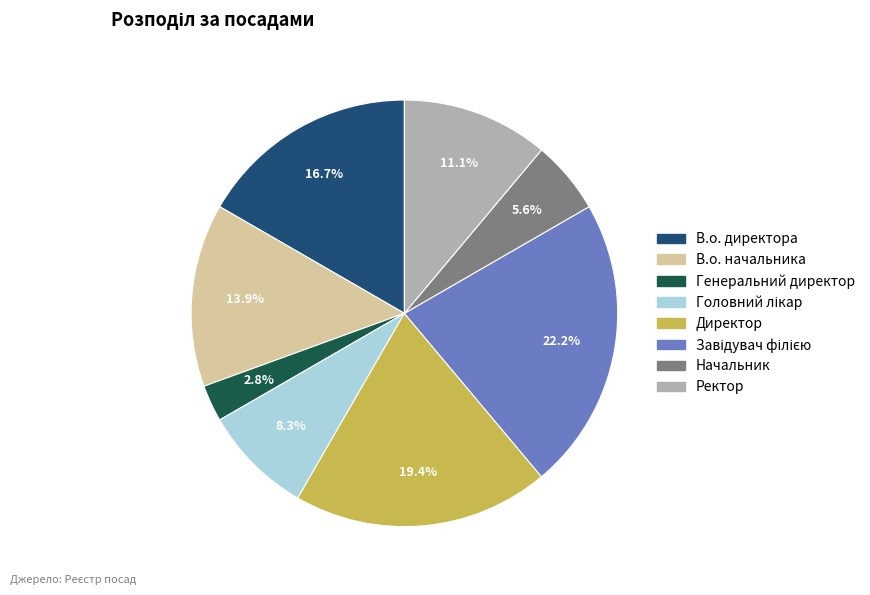

How many slices are in this pie chart?

8